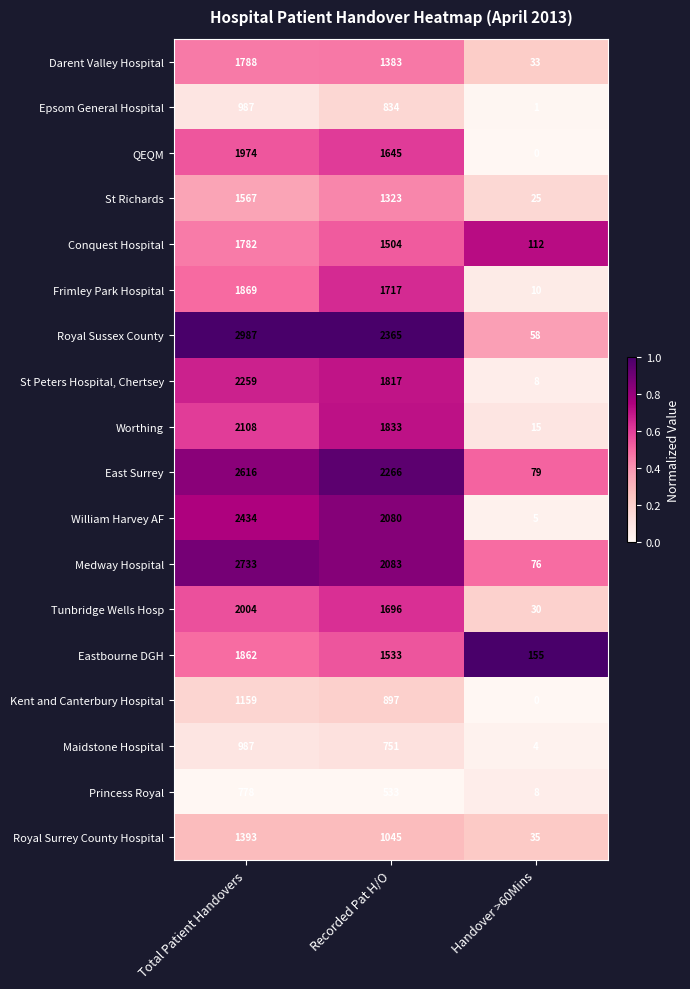

At Recorded Pat H/O, list the series in order from smallest to largest.

Princess Royal, Maidstone Hospital, Epsom General Hospital, Kent and Canterbury Hospital, Royal Surrey County Hospital, St Richards, Darent Valley Hospital, Conquest Hospital, Eastbourne DGH, QEQM, Tunbridge Wells Hosp, Frimley Park Hospital, St Peters Hospital, Chertsey, Worthing, William Harvey AF, Medway Hospital, East Surrey, Royal Sussex County